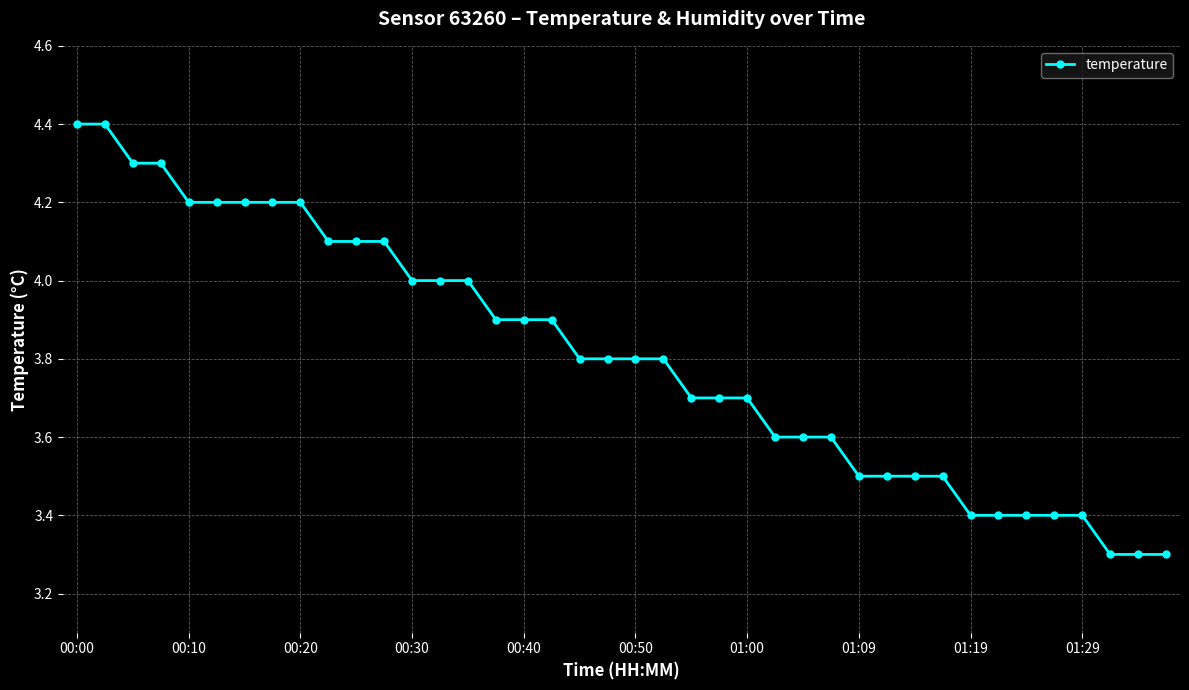

What is the value of the 4th point from the left?

4.3